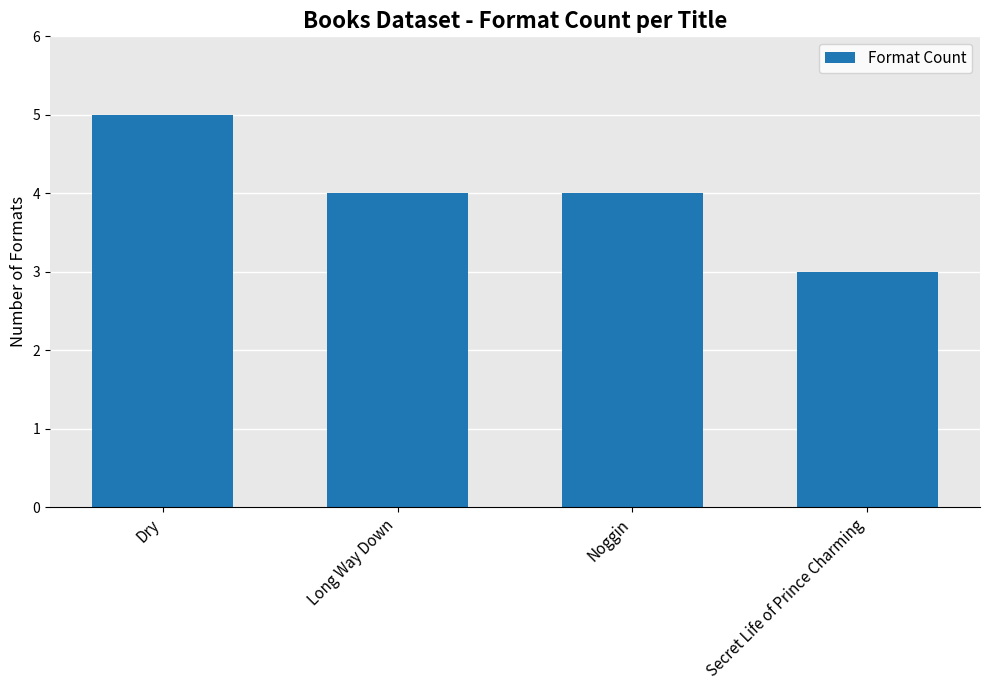

At which label does the data first exceed 4?

Dry